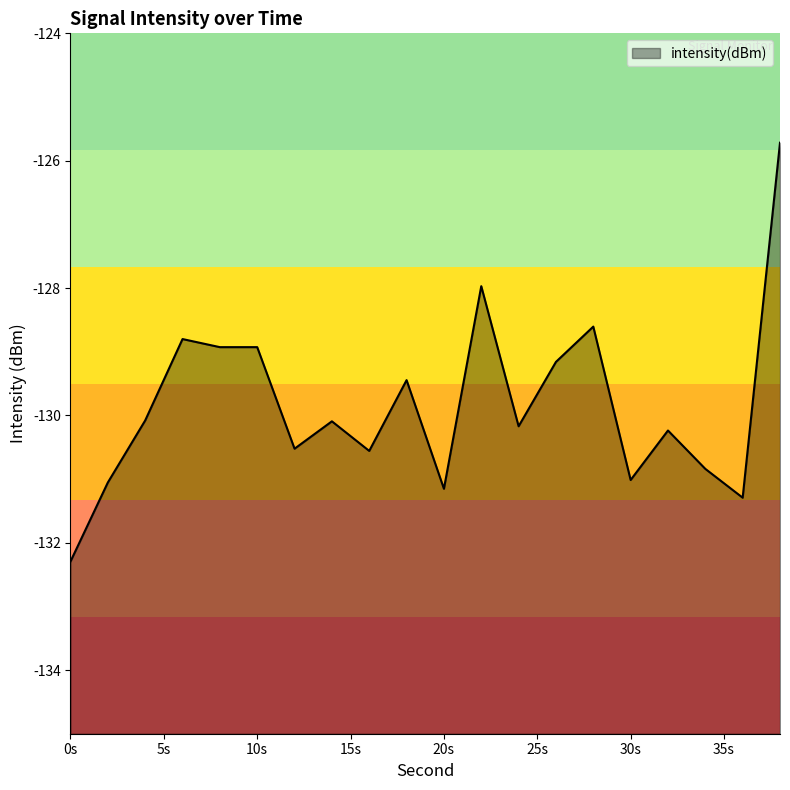

What is the greatest value displayed?

-125.7